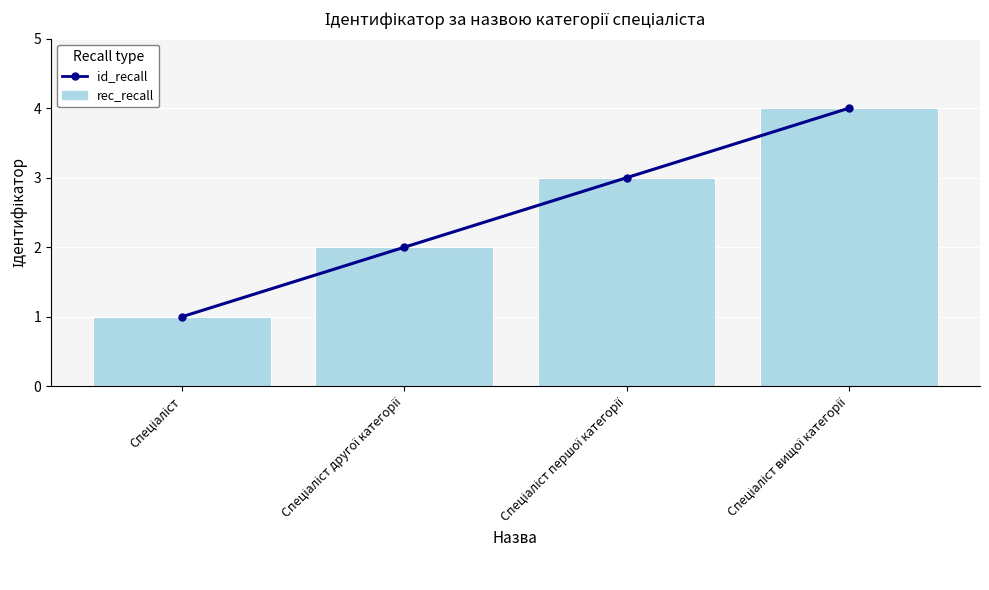

Are the bars grouped side by side (vs. stacked)?

Yes